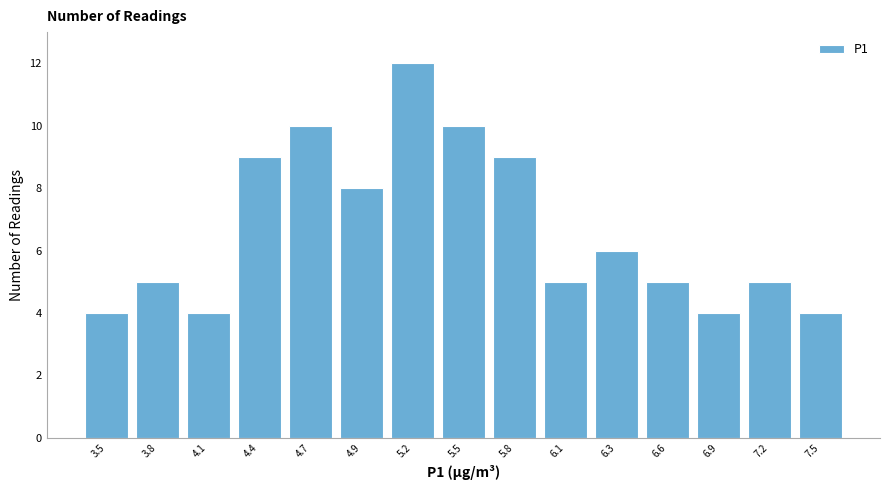

How tall is the bar that spans 3.96 to 4.24 on the x-axis? Neither the bar edges nor the heights are printed on the chart, so give them approximately, as read against the axes.

4